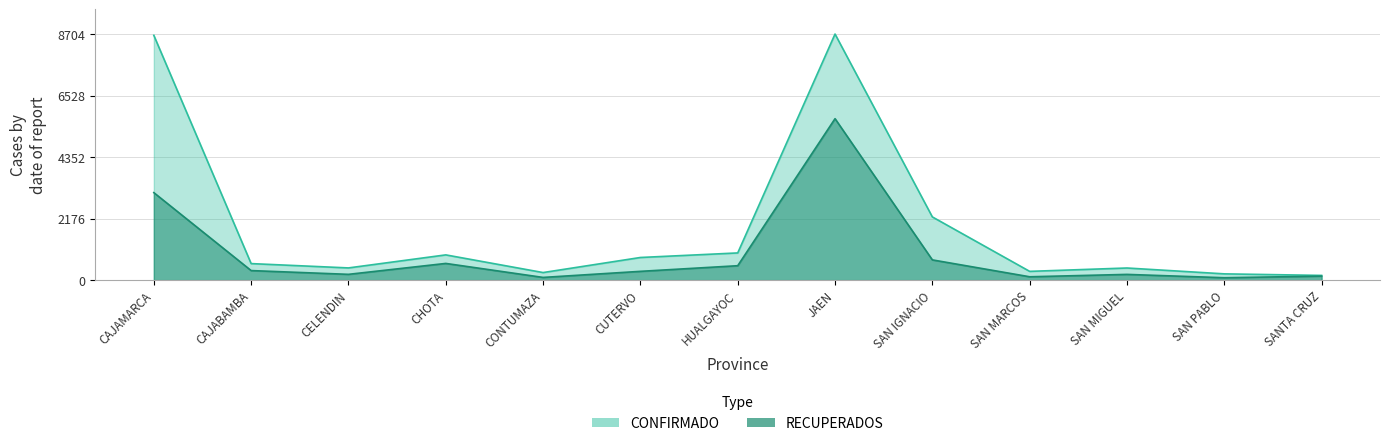

What is the difference between the maximum and second lowest values in the CONFIRMADO series?

8482